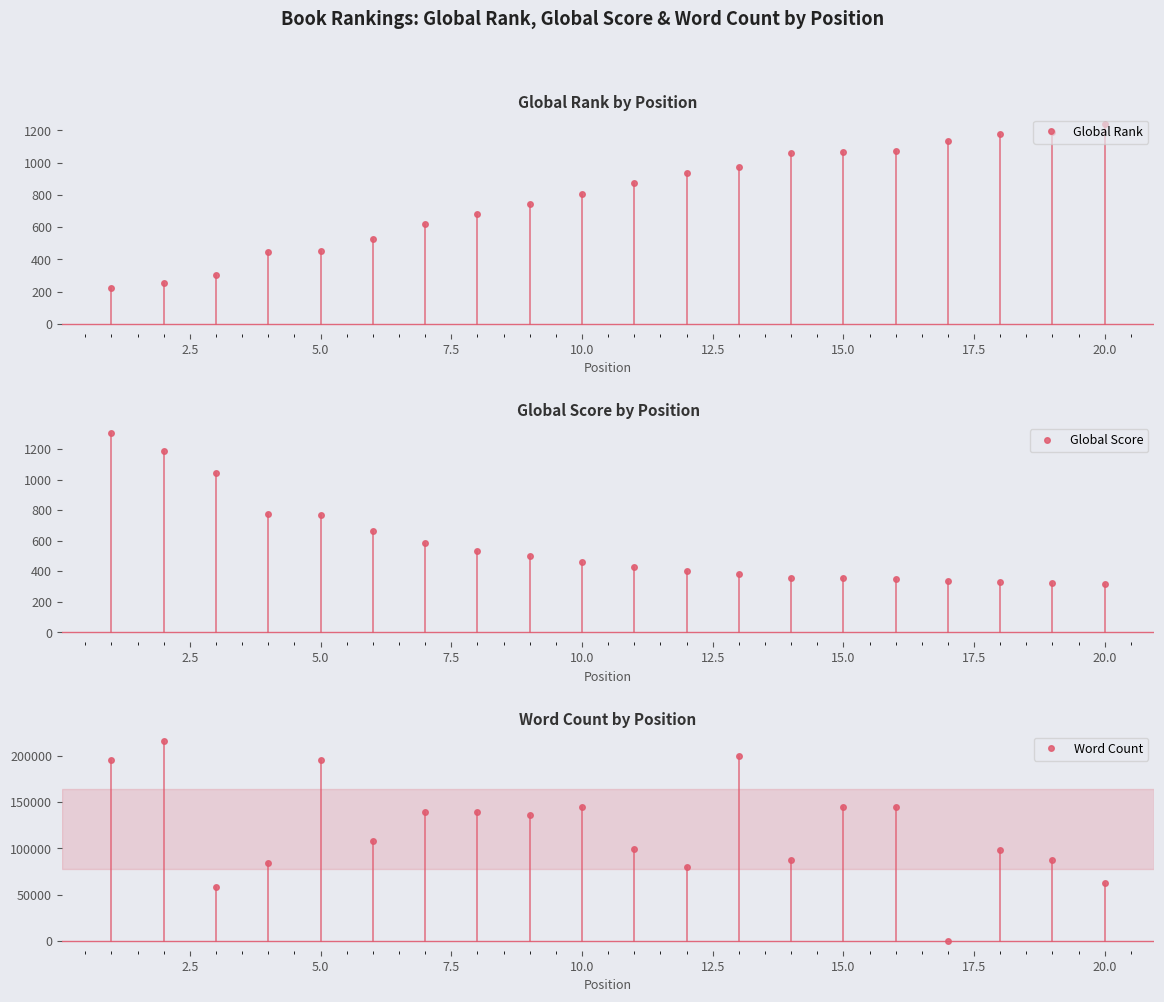

What is the lowest value of the Global Score series?

315